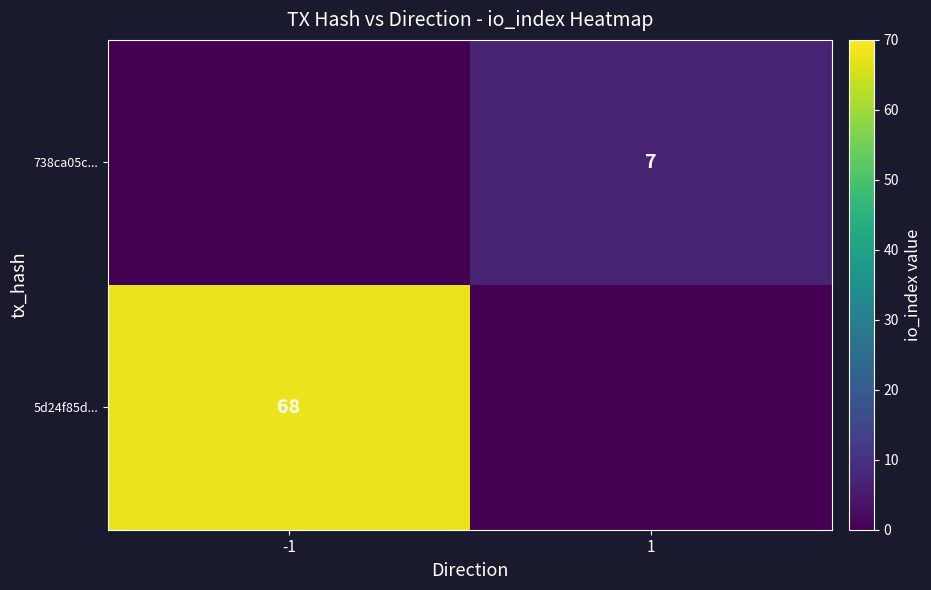

Between -1 and 1, which is larger?

-1